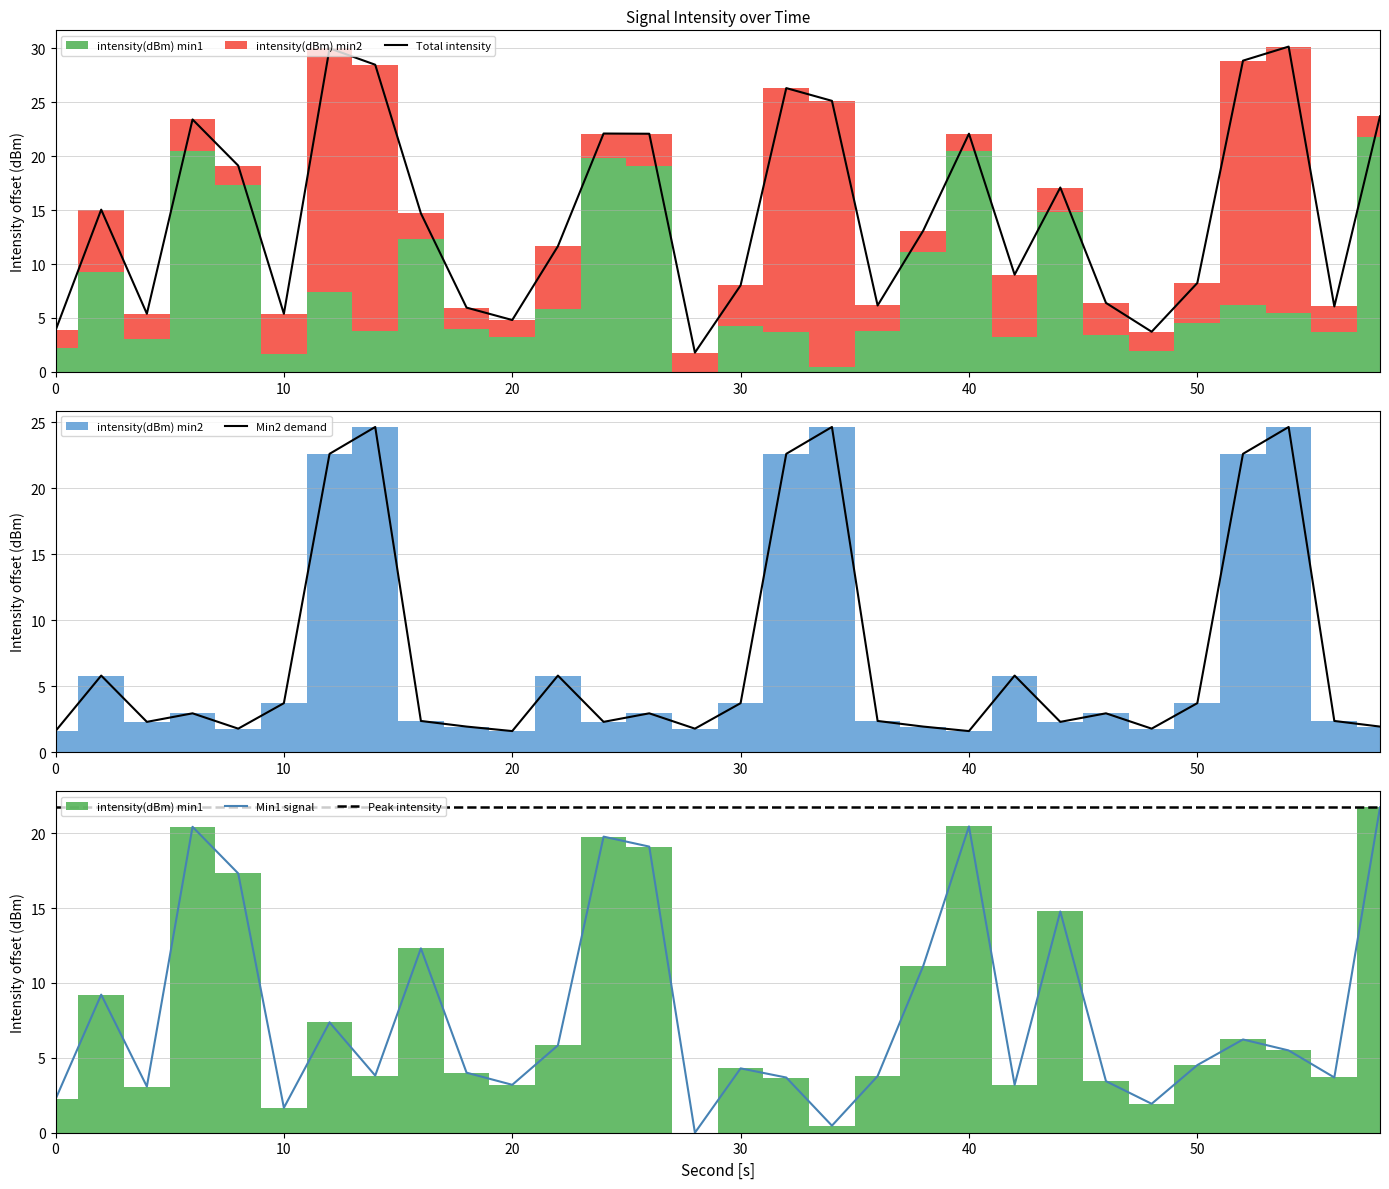

What value does the intensity(dBm) min2 series have at 22?

5.8